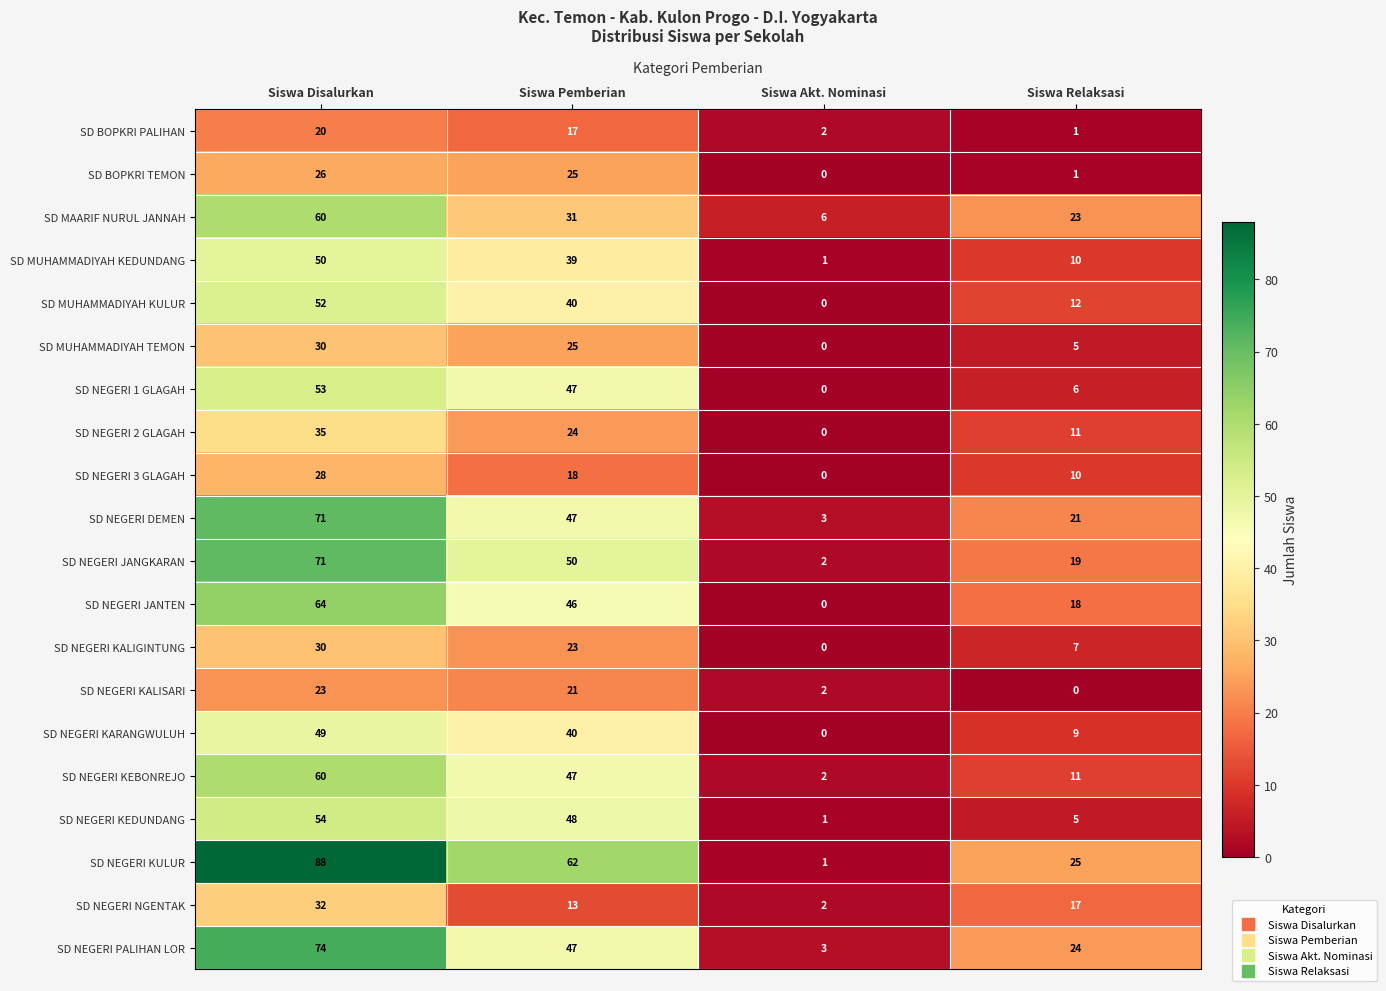

Rank the categories by SD NEGERI 3 GLAGAH value from highest to lowest.

Siswa Disalurkan, Siswa Pemberian, Siswa Relaksasi, Siswa Akt. Nominasi